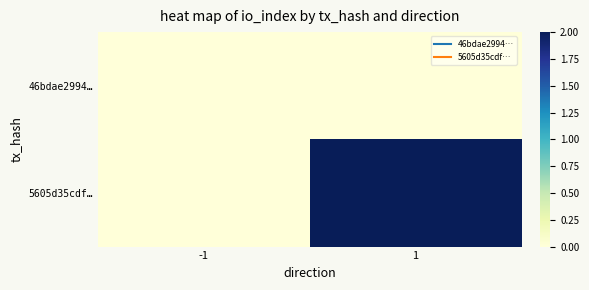

Rank the series at -1 from highest to lowest value.

46bdae2994…, 5605d35cdf…